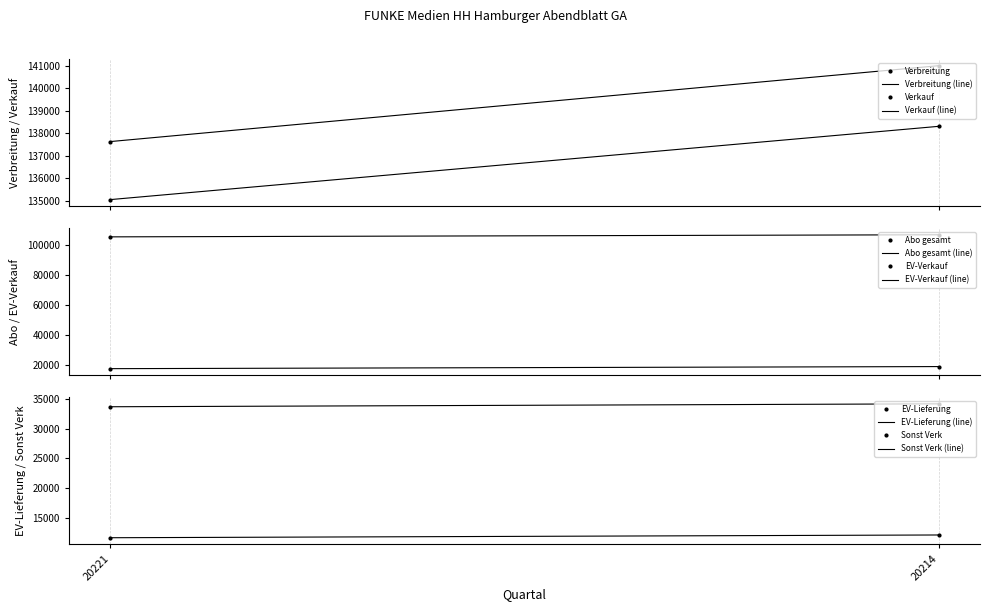

What is the average value of the Abo gesamt series?

106348